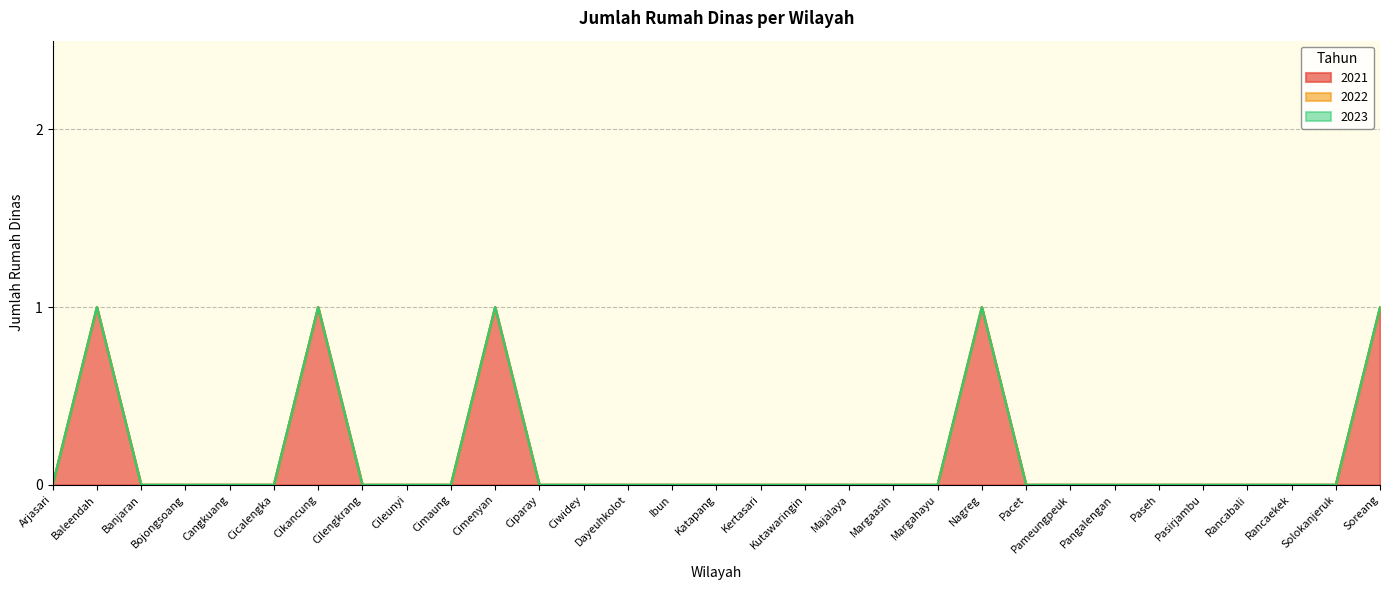

What are all the series names shown in the legend?

2021, 2022, 2023